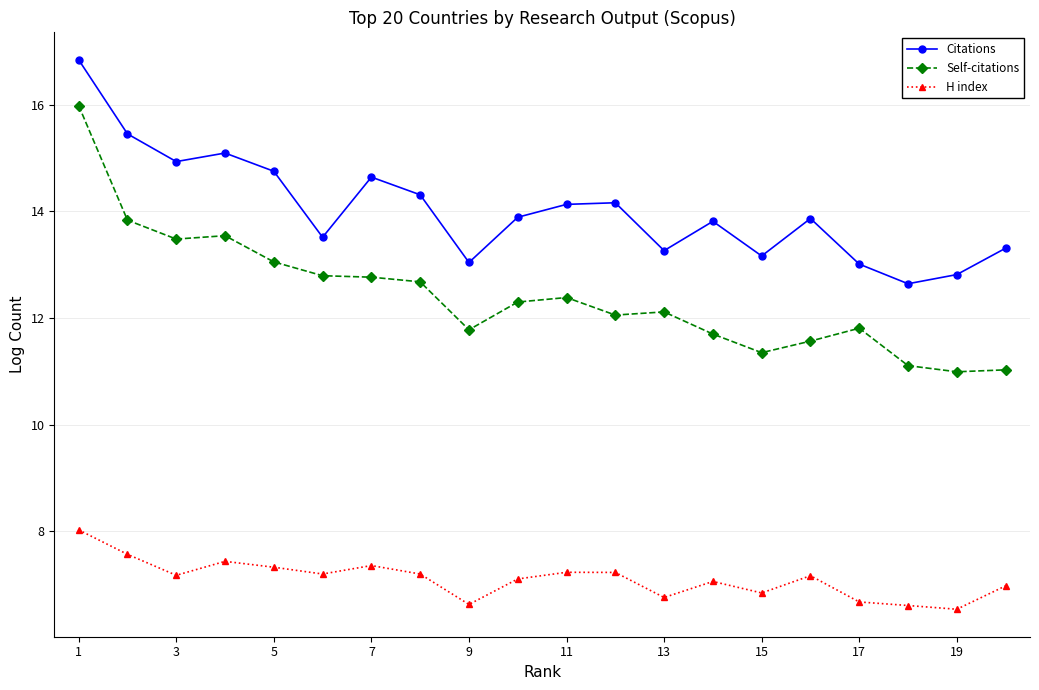

True or false: H index has more than 2 interior local peaks.

True